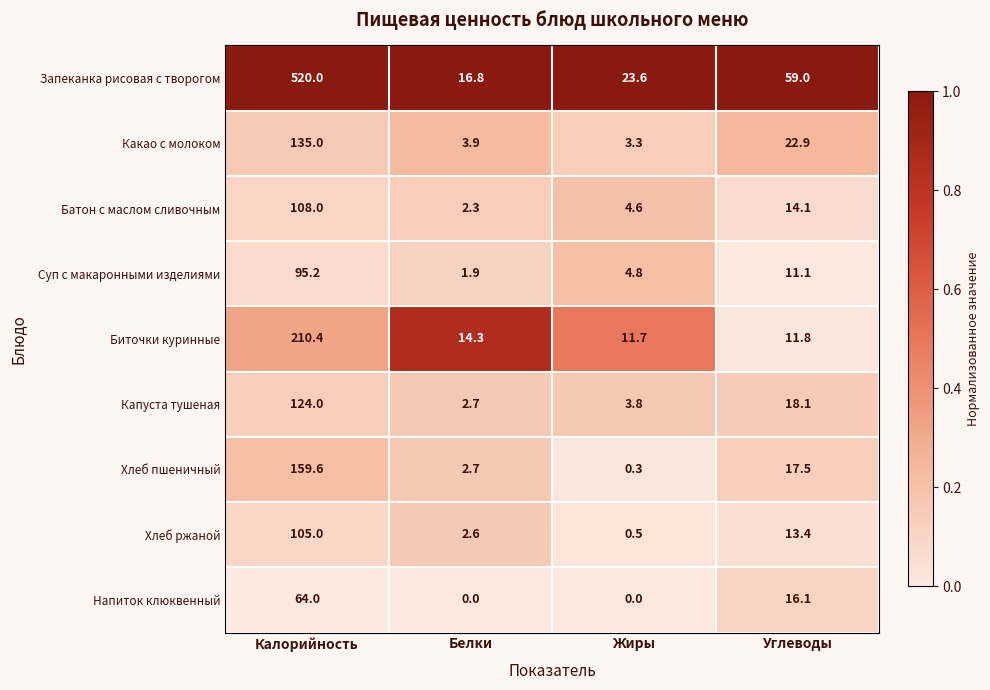

At Углеводы, list the series in order from largest to smallest.

Запеканка рисовая с творогом, Какао с молоком, Капуста тушеная, Хлеб пшеничный, Напиток клюквенный, Батон с маслом сливочным, Хлеб ржаной, Биточки куринные, Суп с макаронными изделиями